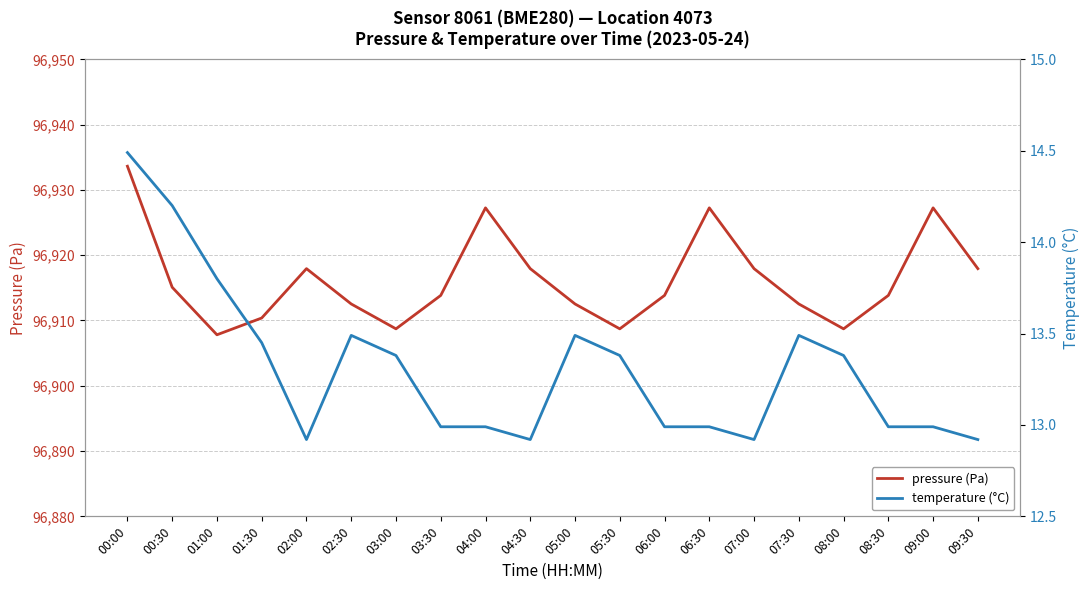

What is the difference between the maximum and second lowest values in the pressure (Pa) series?

24.9